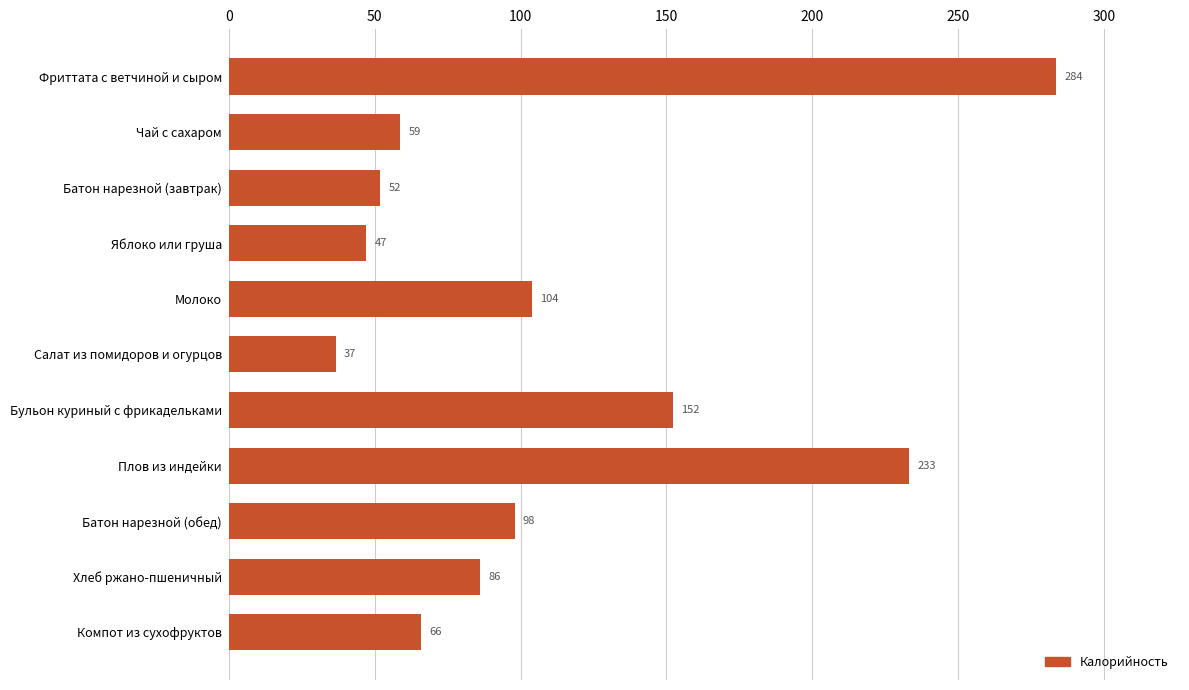

Approximately how many times larger is the value at Фриттата с ветчиной и сыром compared to Плов из индейки?

1.2